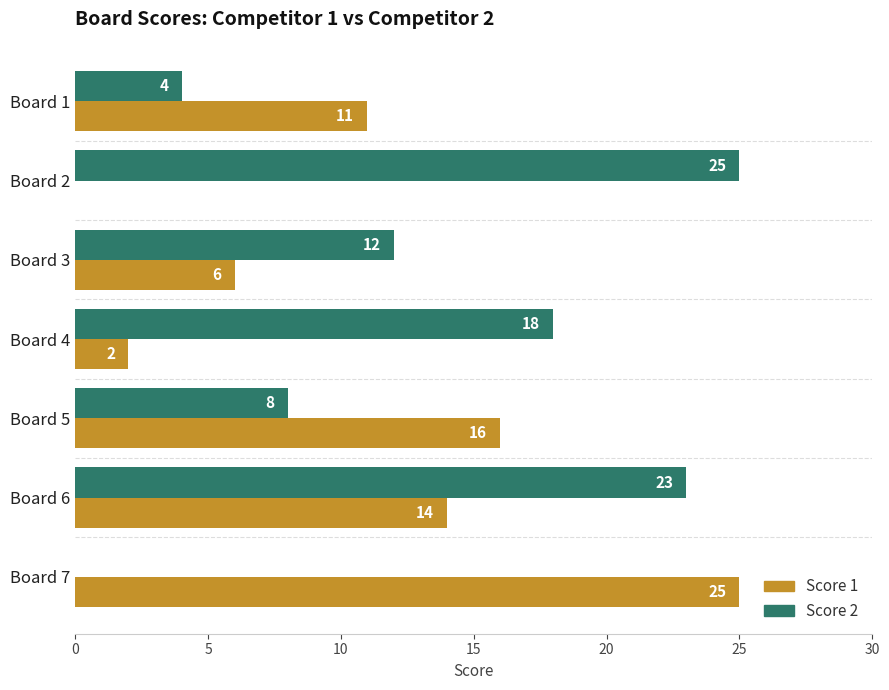

The Score 1 series shows 2 at Board 4. True or false?

True